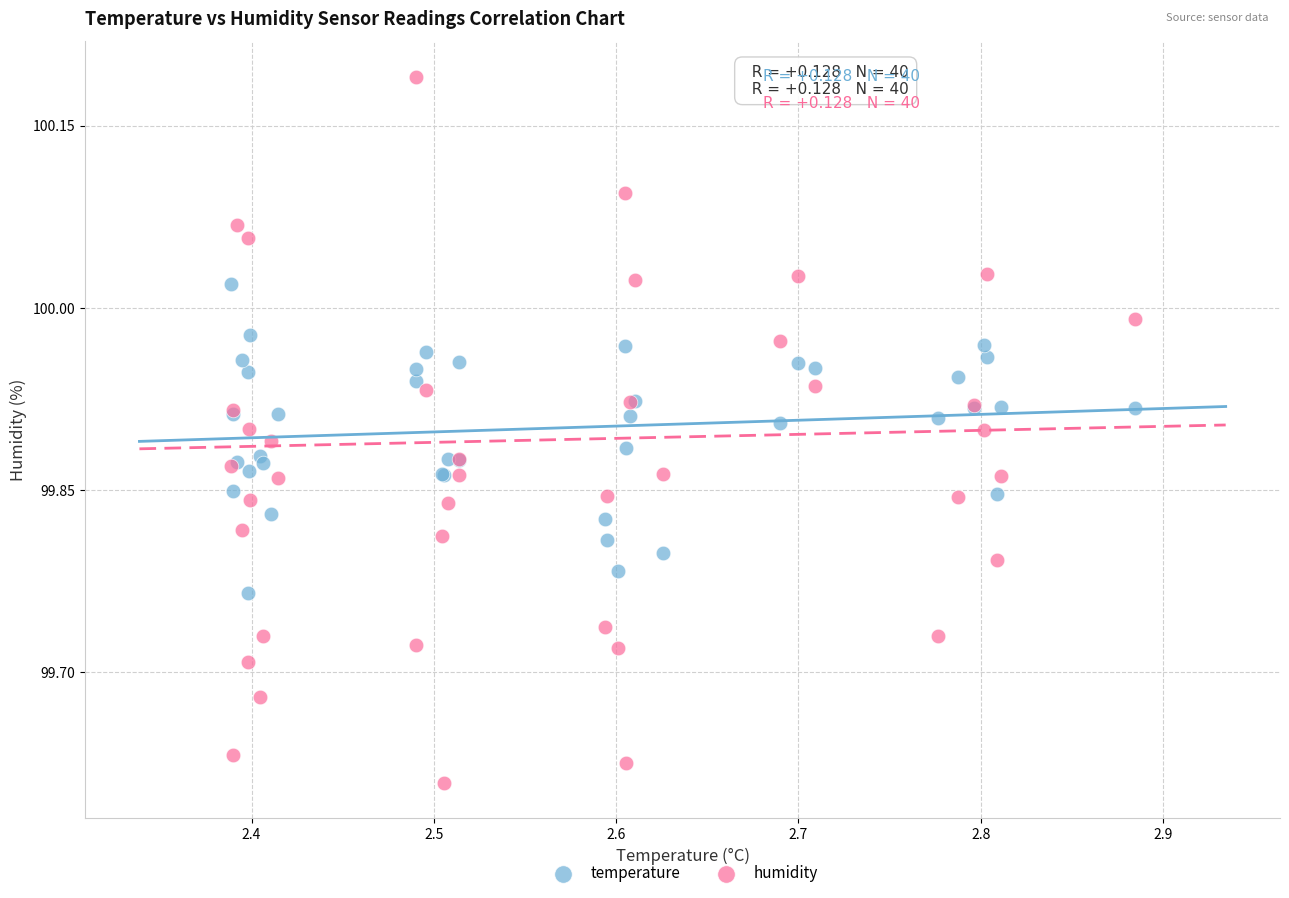

Which series reaches the maximum Y coordinate?

humidity